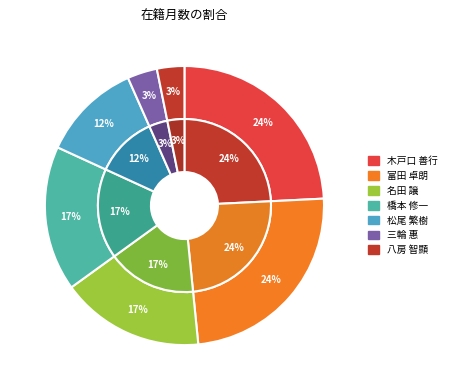

Is there a majority slice in this chart?

No